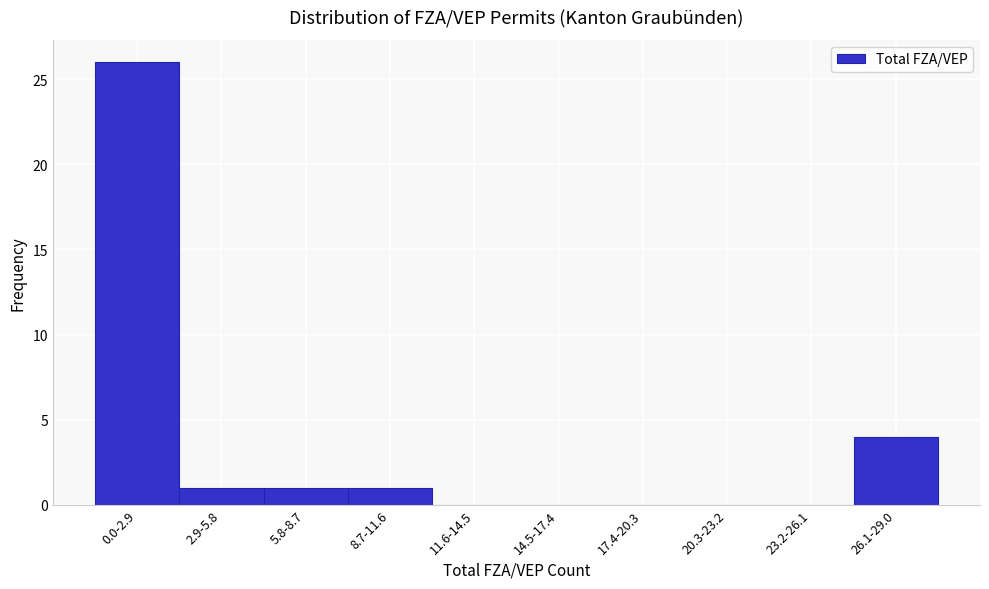

Reading left to right, list all the values displayed in this chart.

0.0-2.9=26	2.9-5.8=1	5.8-8.7=1	8.7-11.6=1	11.6-14.5=0	14.5-17.4=0	17.4-20.3=0	20.3-23.2=0	23.2-26.1=0	26.1-29.0=4